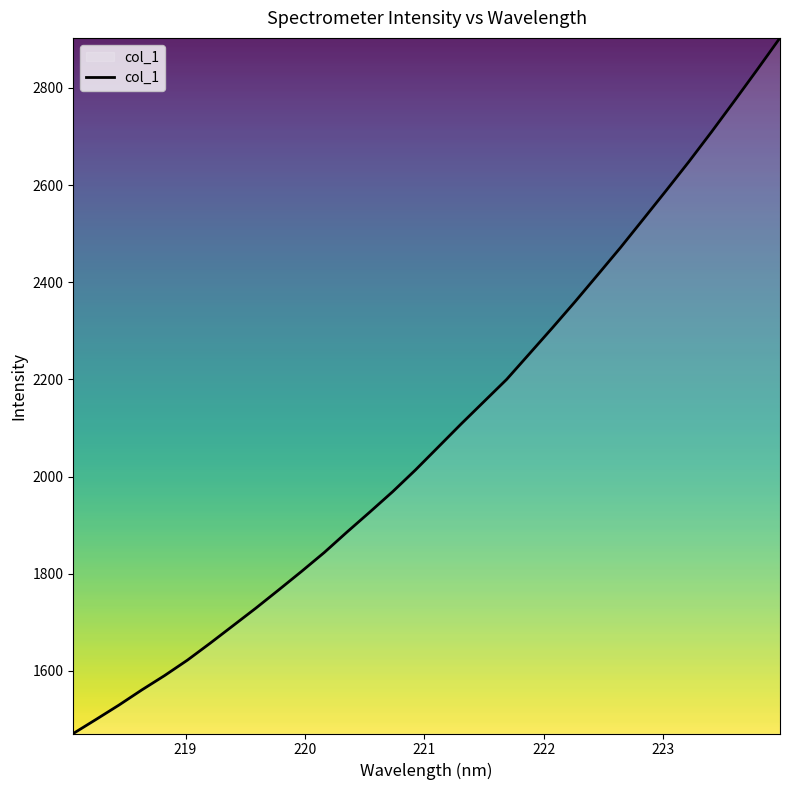

What is the difference between the maximum and minimum values?

1431.7